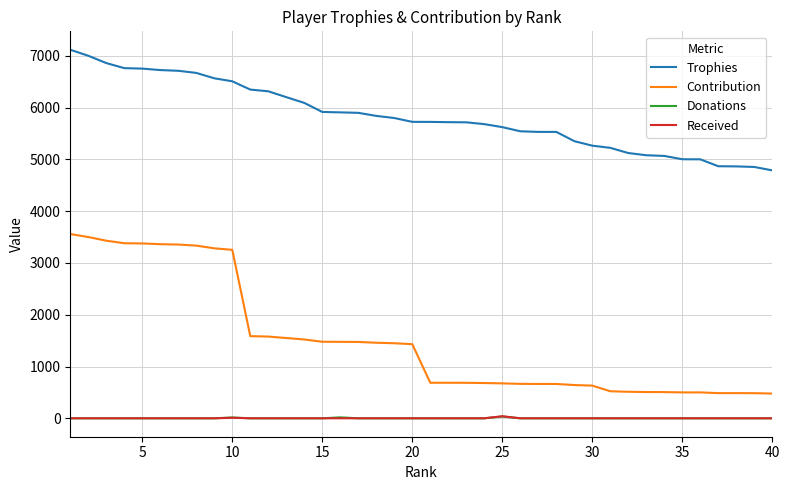

How many categories are shown in the chart?

40